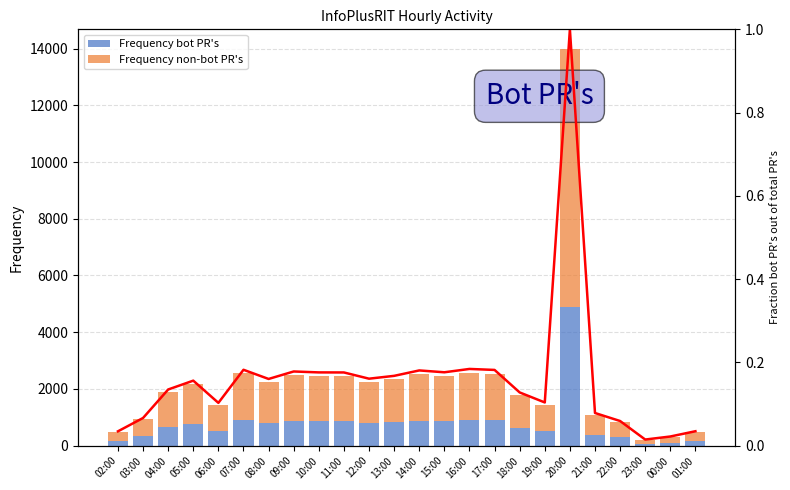

At which category is the sum across all series the highest?

20:00